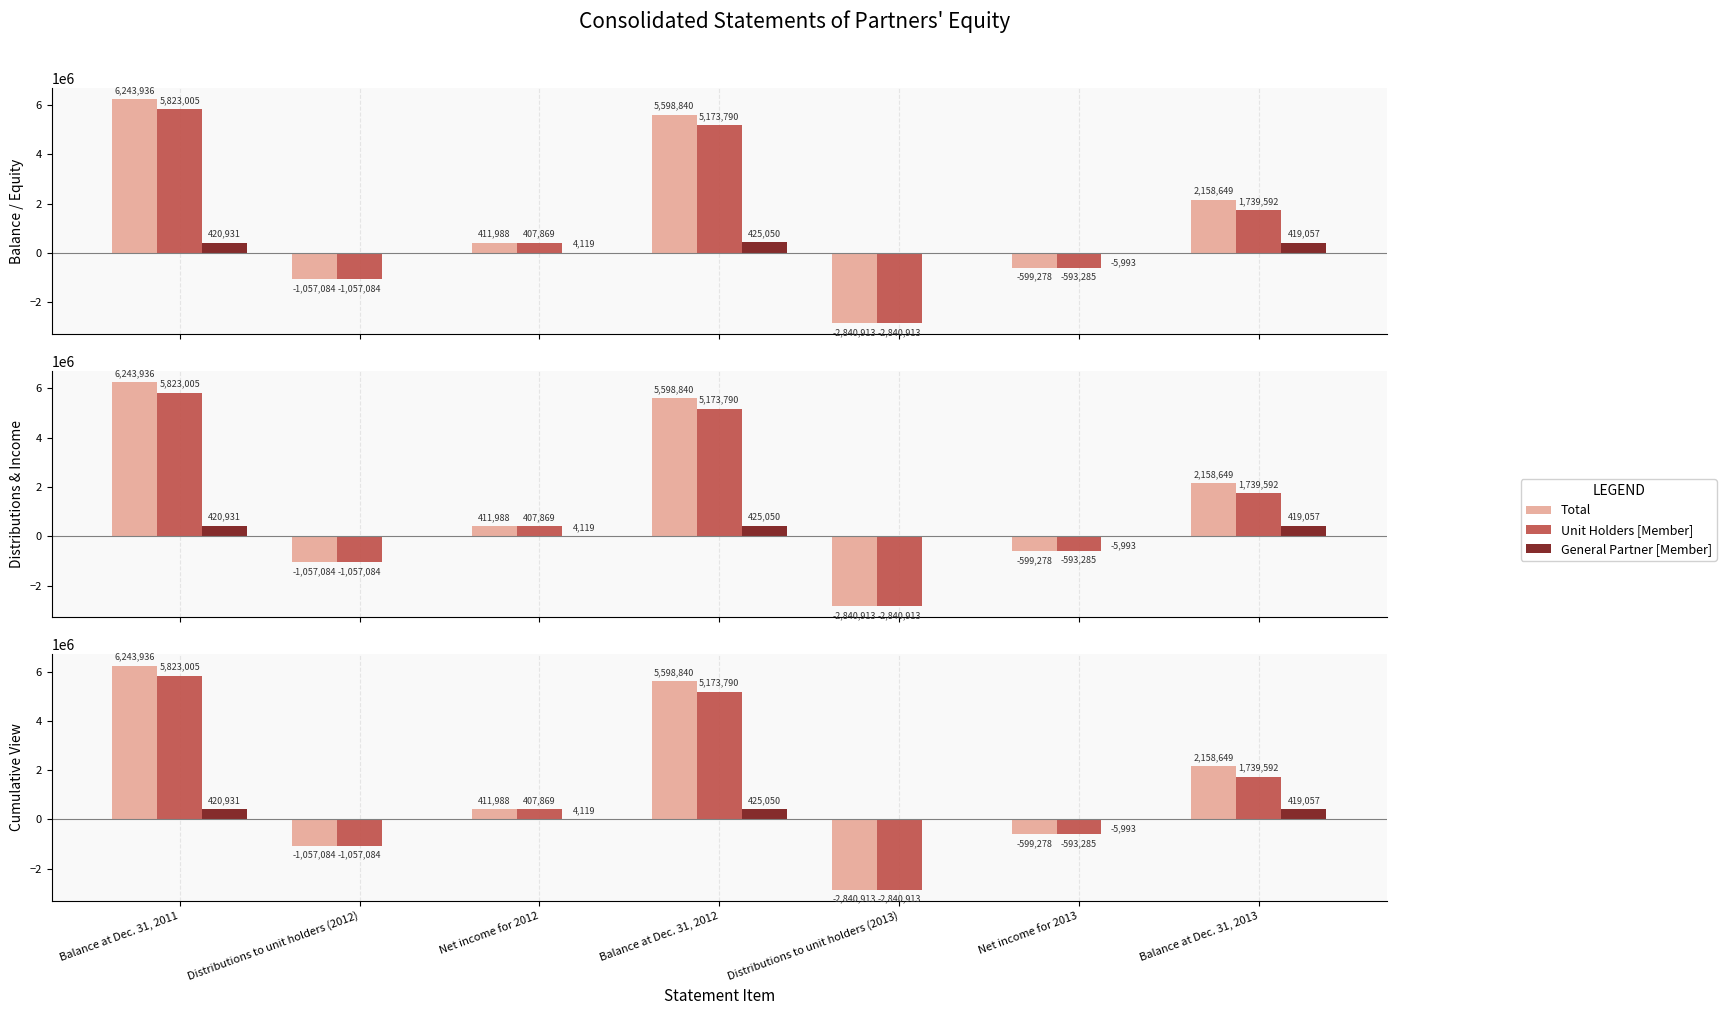

Rank the categories by Unit Holders [Member] value from lowest to highest.

Distributions to unit holders (2013), Distributions to unit holders (2012), Net income for 2013, Net income for 2012, Balance at Dec. 31, 2013, Balance at Dec. 31, 2012, Balance at Dec. 31, 2011